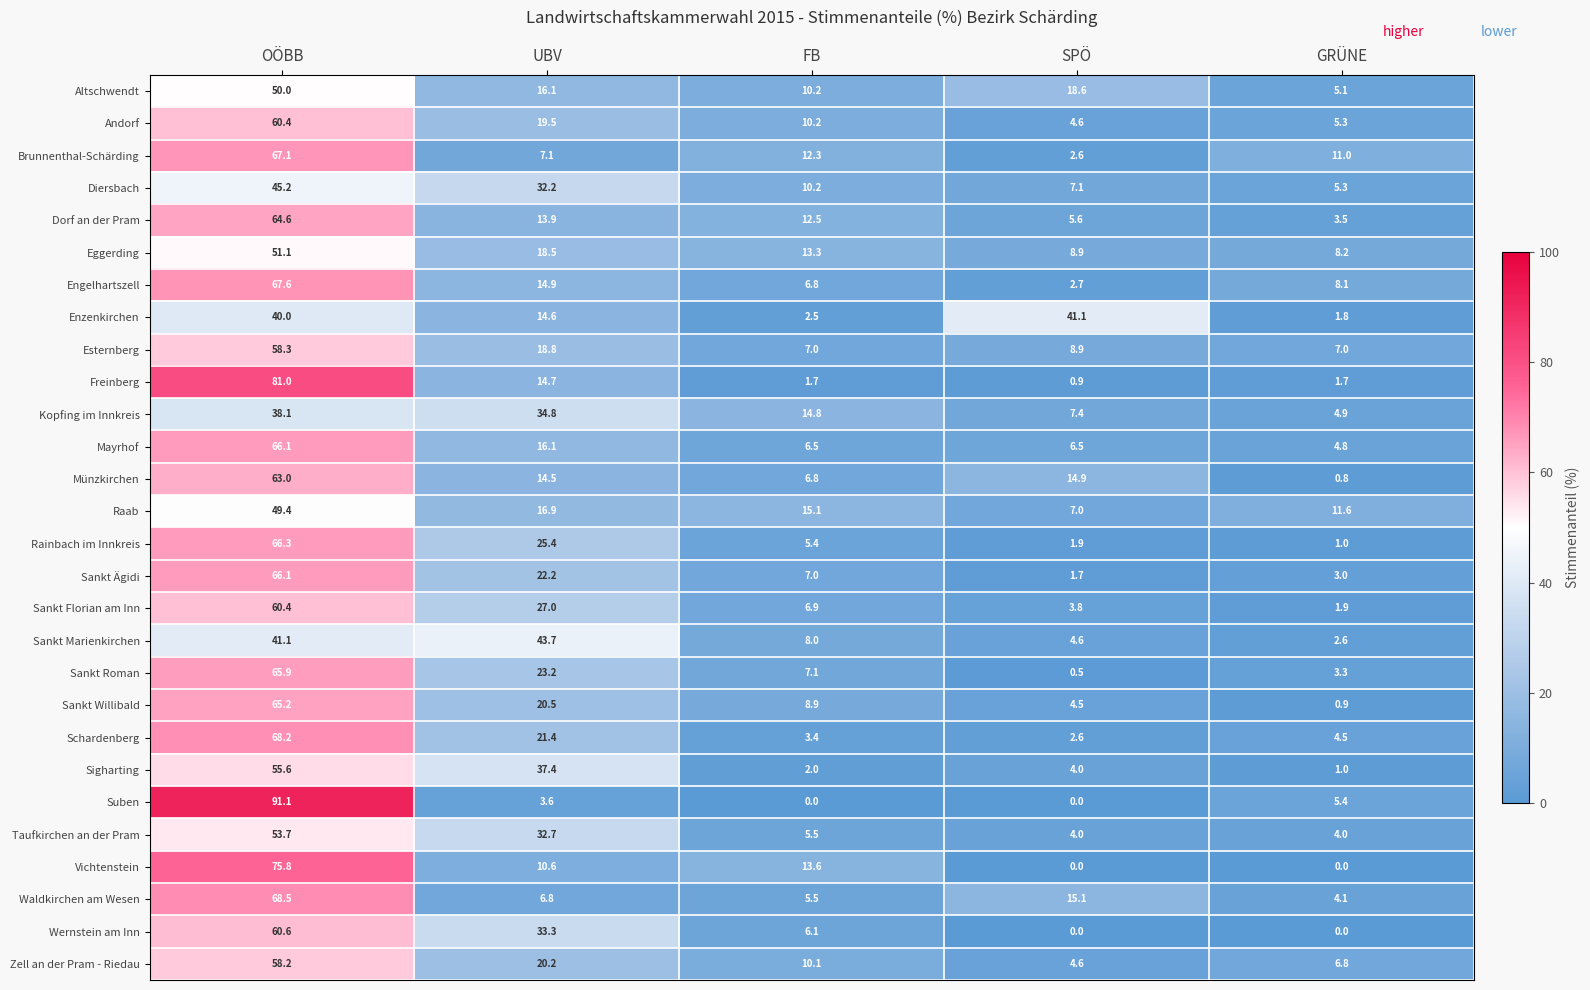

What is the minimum value for Münzkirchen?

0.8